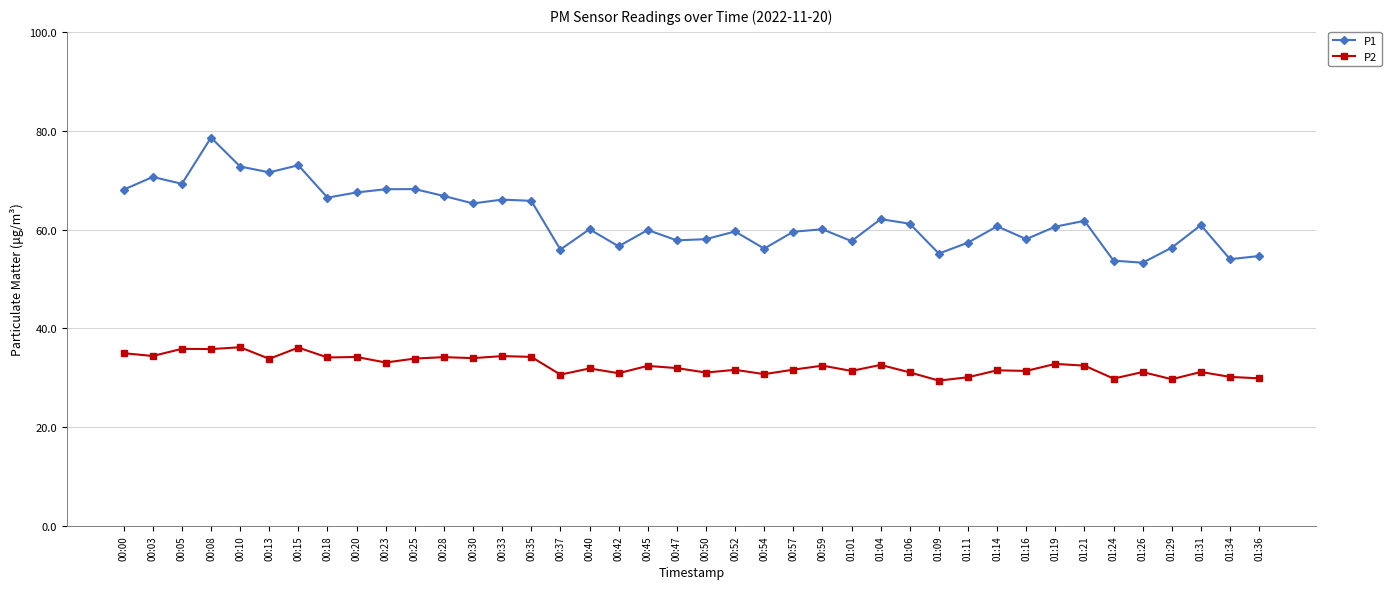

True or false: P2 has a value of 34.2 at 00:28.

True